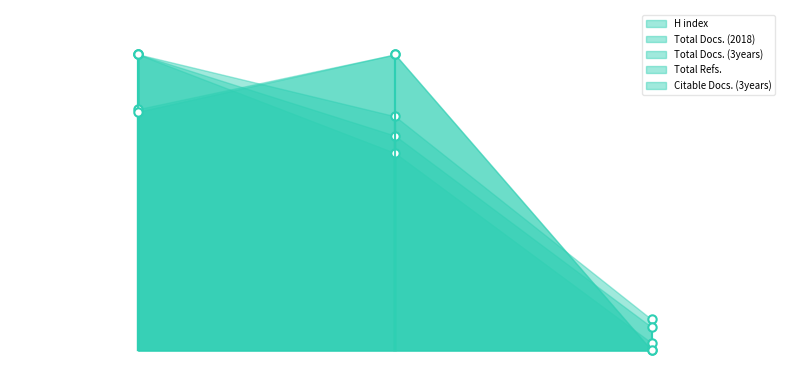

At which label is Total Docs. (2018) closest to 53?

2